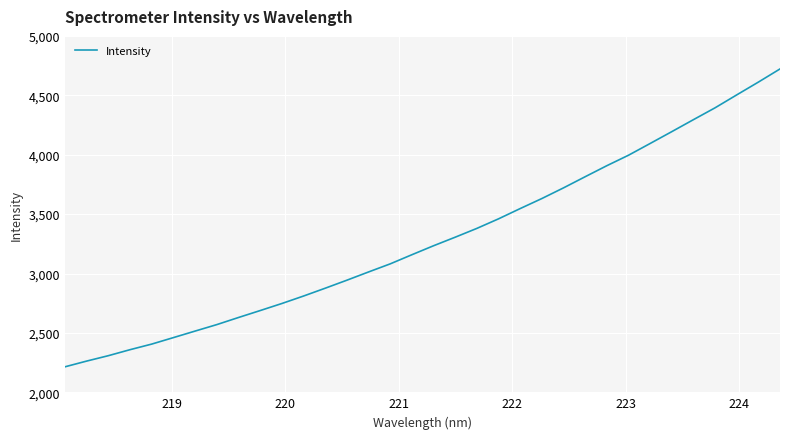

What is the difference between the second highest and second lowest values?

2348.2